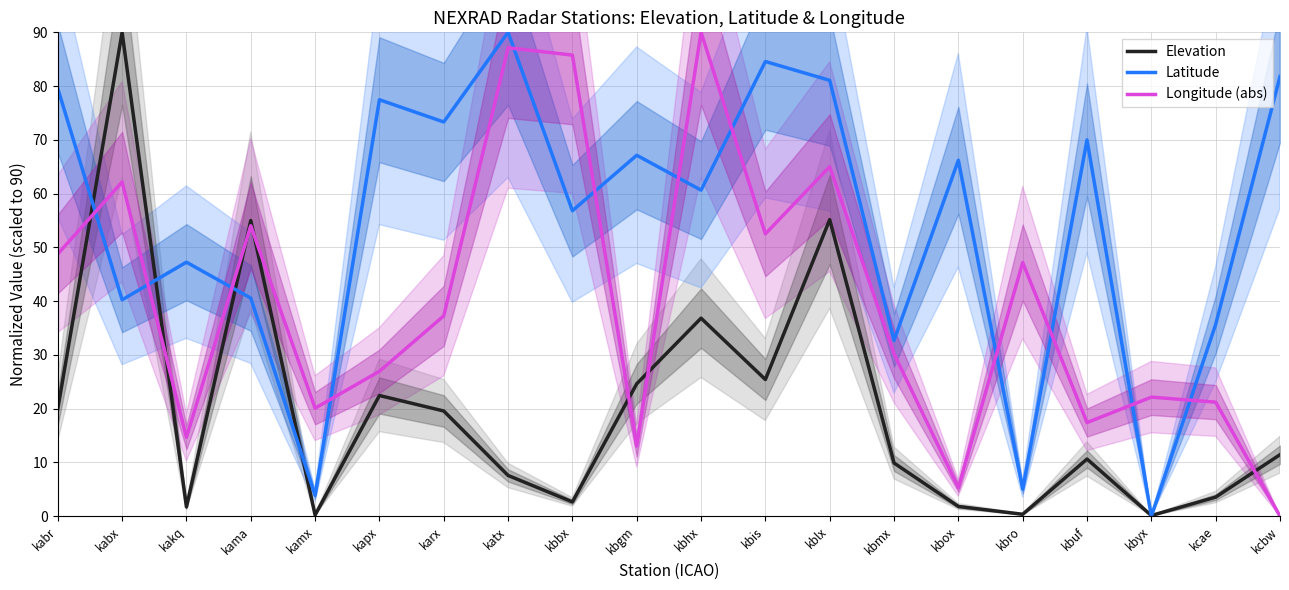

Is the value of Longitude (abs) at kabr greater than the value of Elevation at kbbx?

Yes